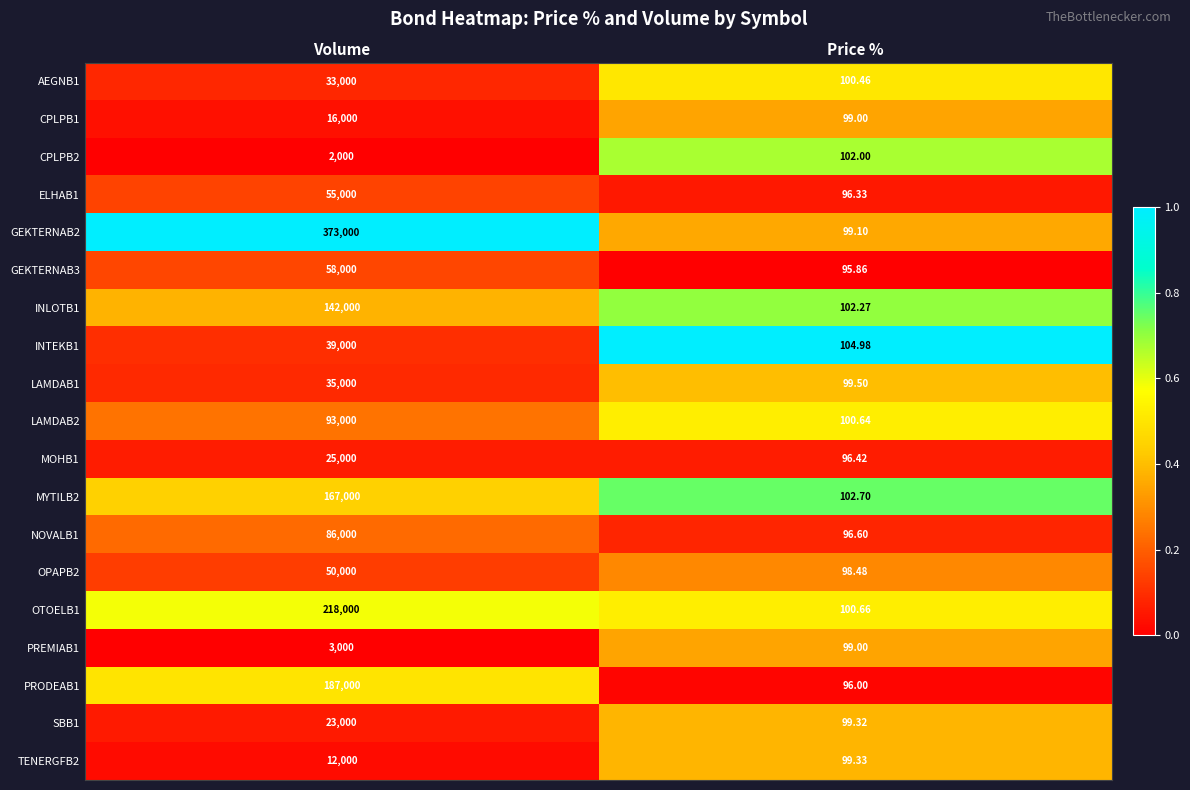

List the labels in order of SBB1 value, largest first.

Volume, Price %